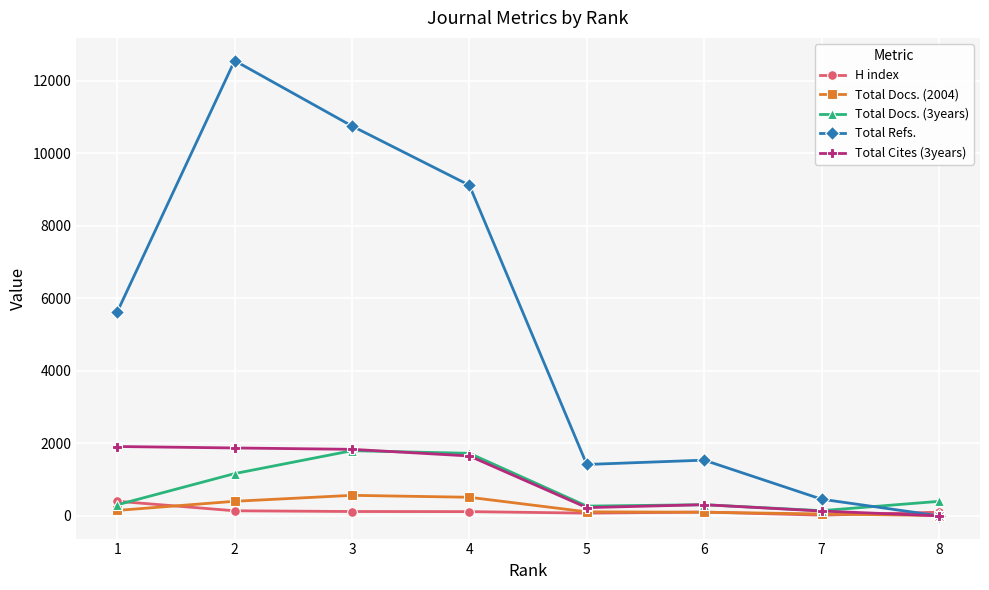

What is the difference between the highest and lowest values at 6?

1437